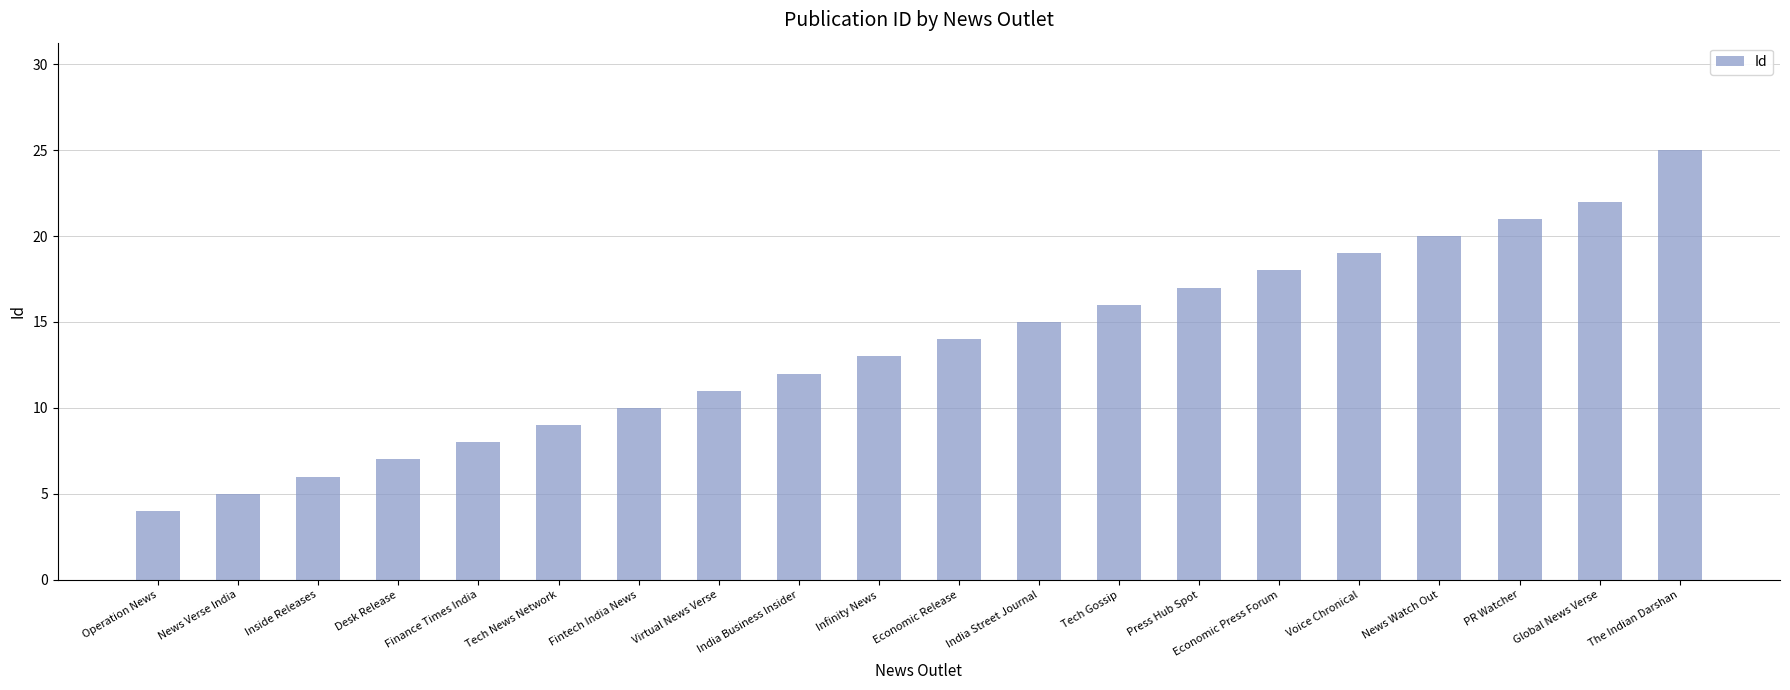

Reading left to right, what are all the values shown in this chart?

Operation News=4	News Verse India=5	Inside Releases=6	Desk Release=7	Finance Times India=8	Tech News Network=9	Fintech India News=10	Virtual News Verse=11	India Business Insider=12	Infinity News=13	Economic Release=14	India Street Journal=15	Tech Gossip=16	Press Hub Spot=17	Economic Press Forum=18	Voice Chronical=19	News Watch Out=20	PR Watcher=21	Global News Verse=22	The Indian Darshan=25